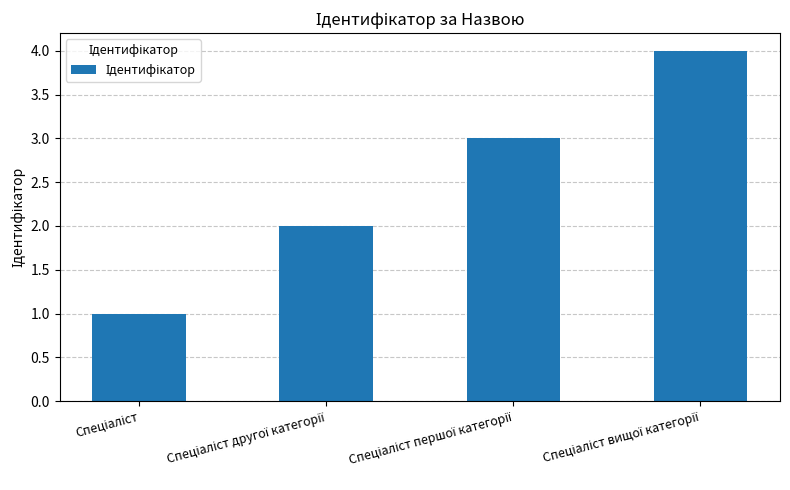

What is the maximum value shown in the chart?

4